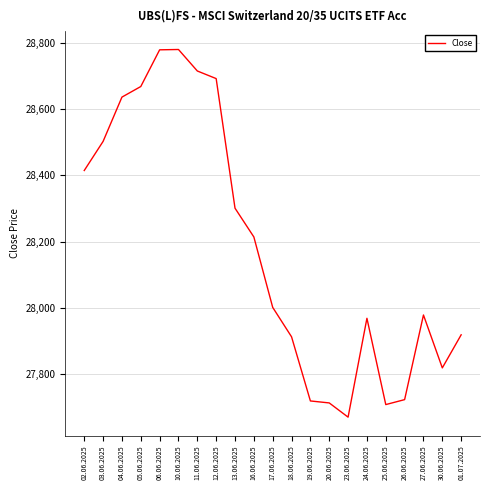

What is the maximum value shown in the chart?

28781